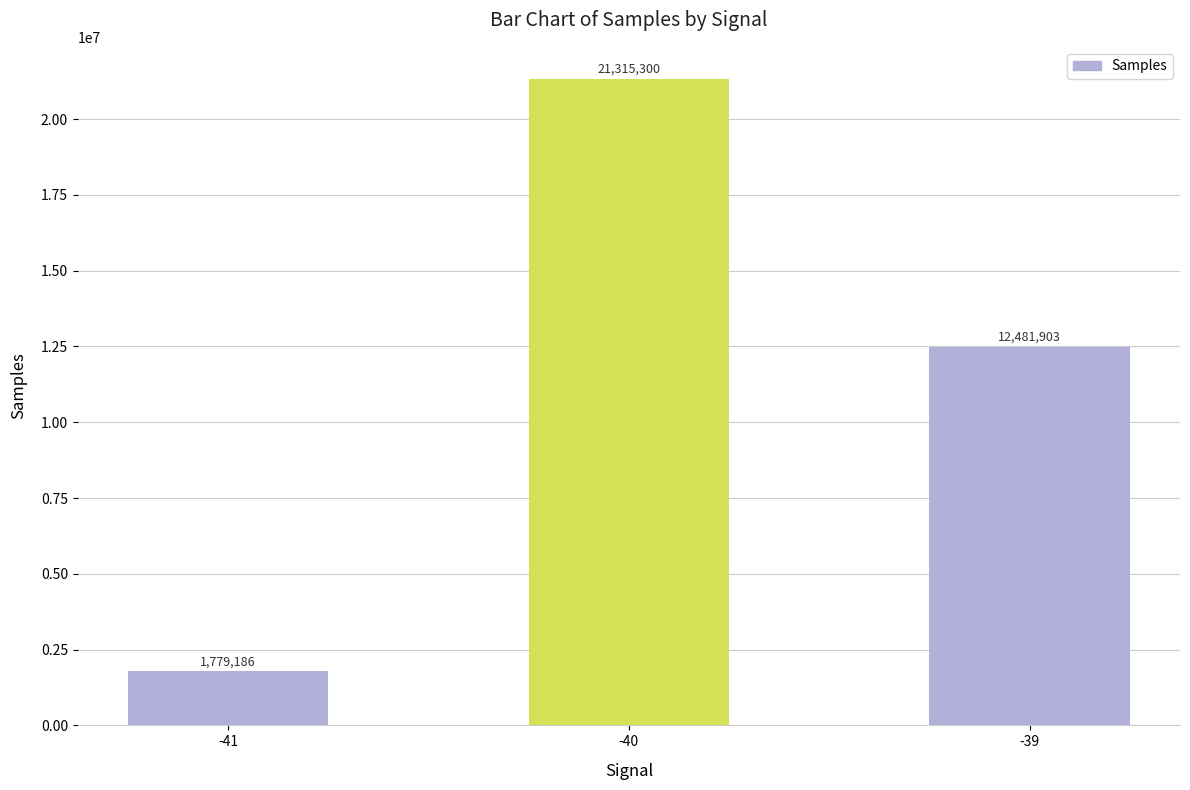

What is the minimum value shown in the chart?

1779186